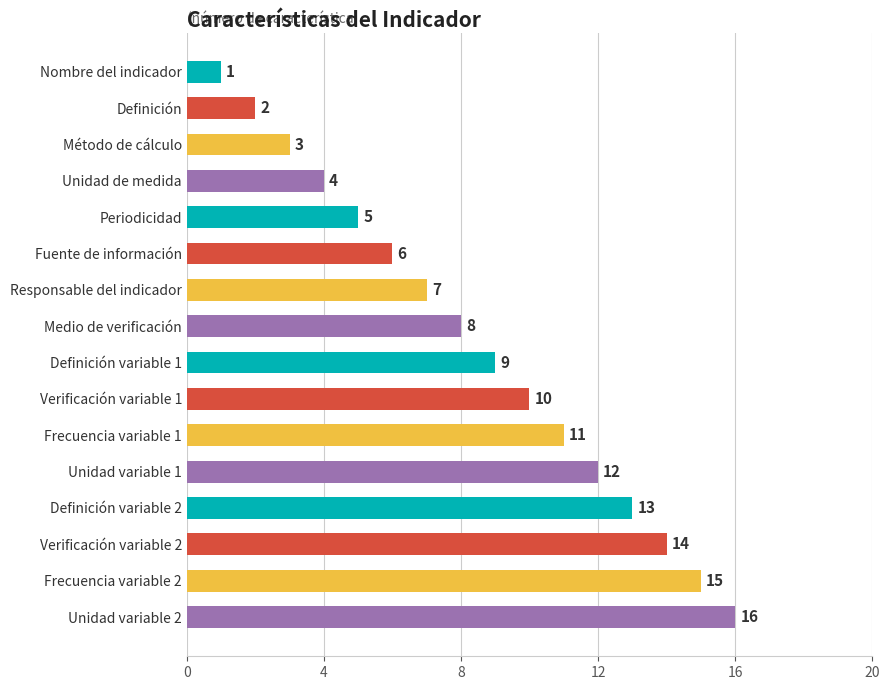

What is the change in value from Verificación variable 2 to Unidad variable 2?

+2